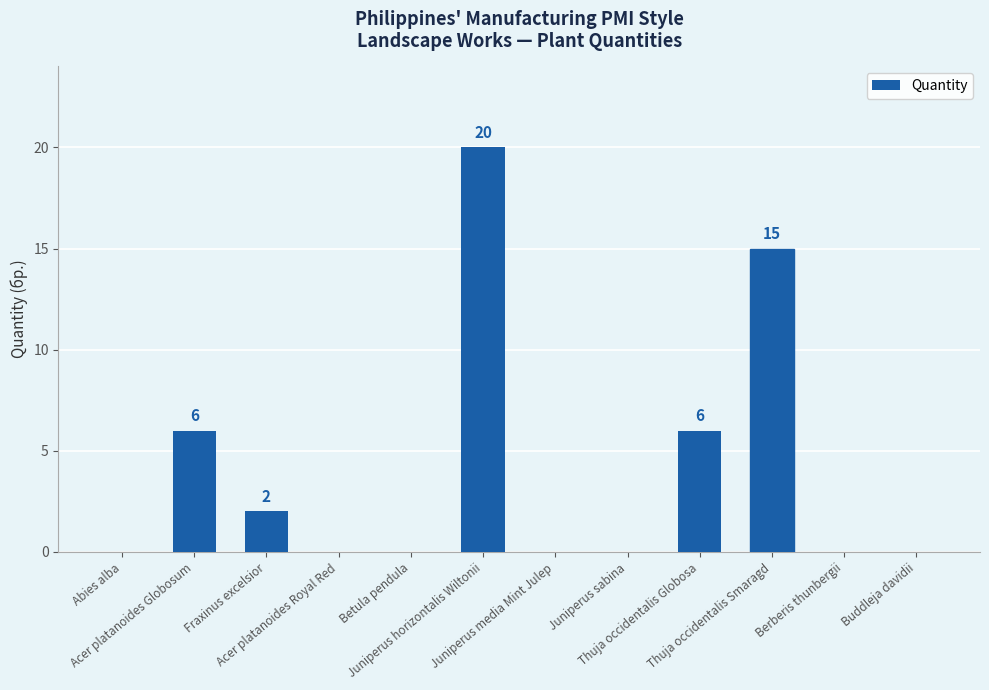

What is the greatest value displayed?

20